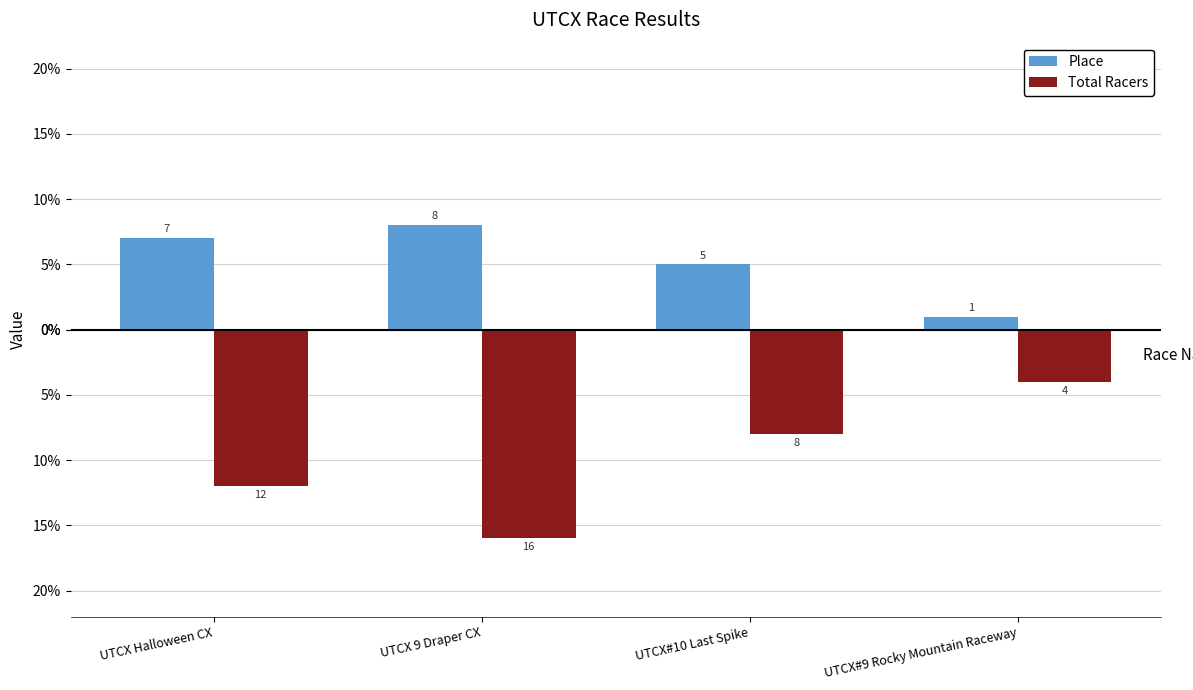

What is the label of the 2nd bar from the right?

UTCX#10 Last Spike